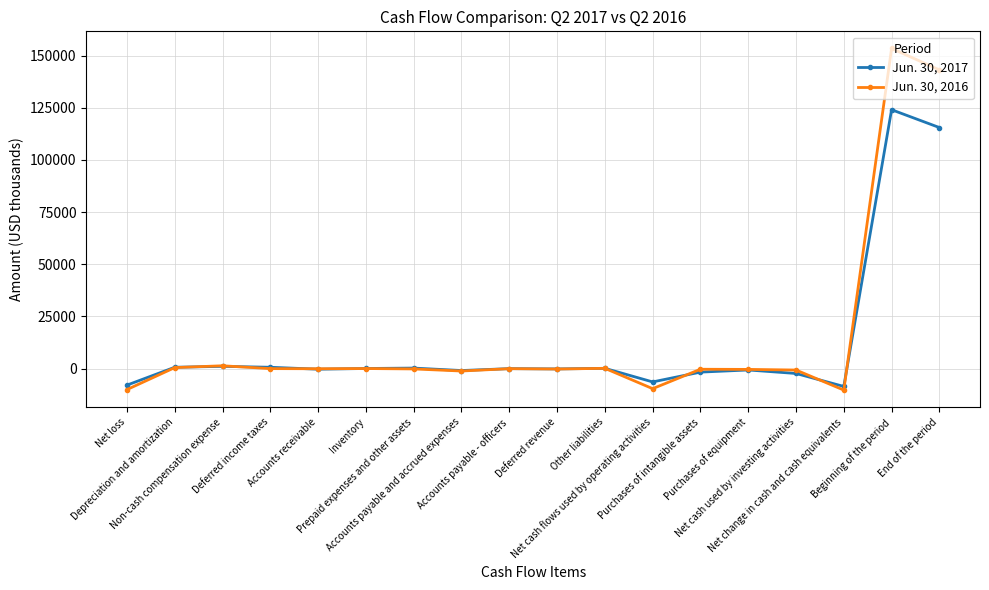

What position from the right is Prepaid expenses and other assets?

12